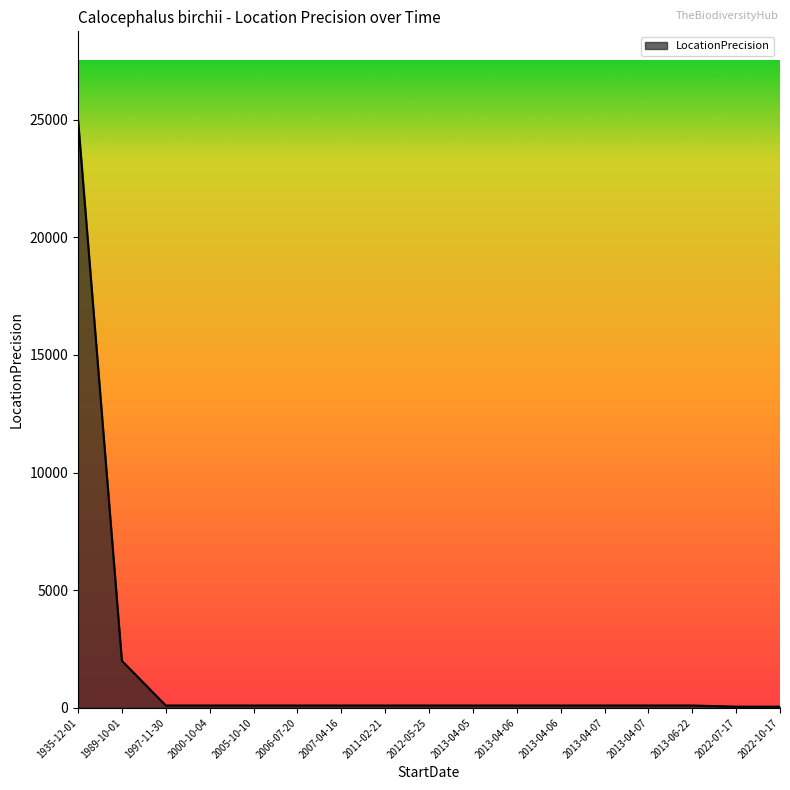

Does the chart display data point markers on the line(s)?

No